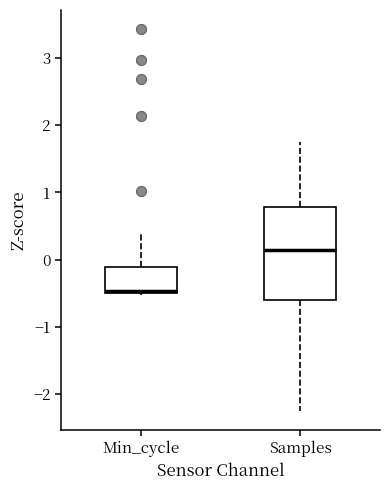

Which box is the tallest, from its lower edge to its upper edge?

Samples